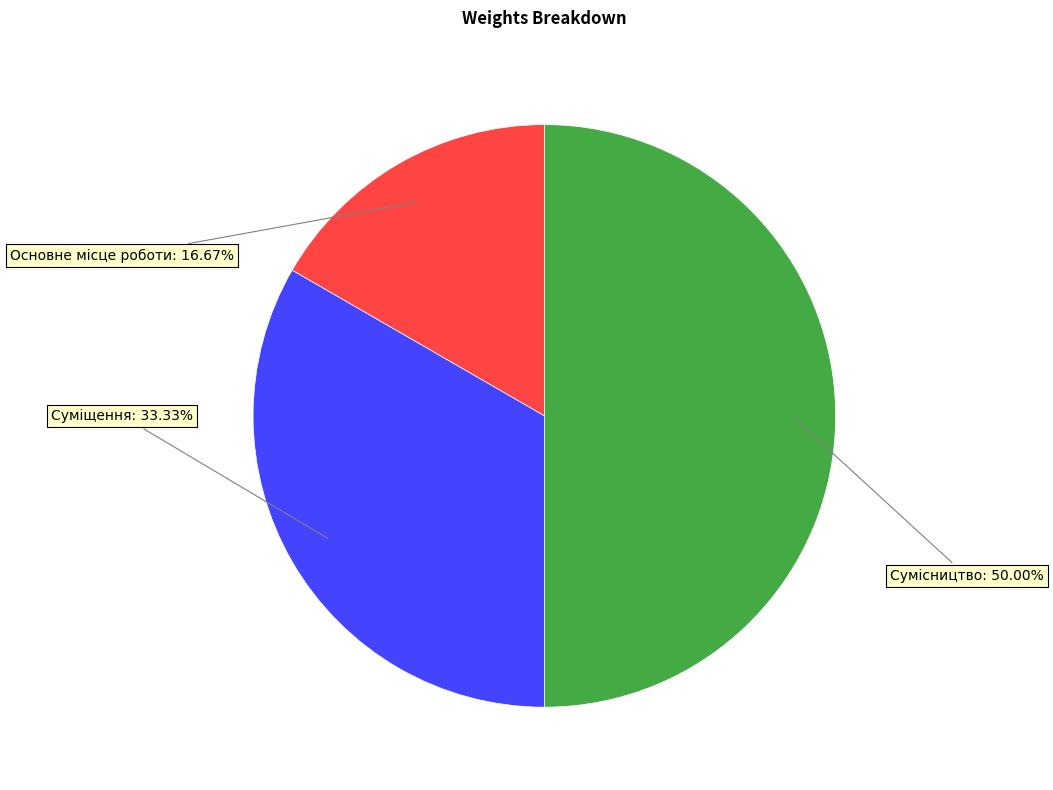

True or false: Суміщення accounts for 33% of the total.

True